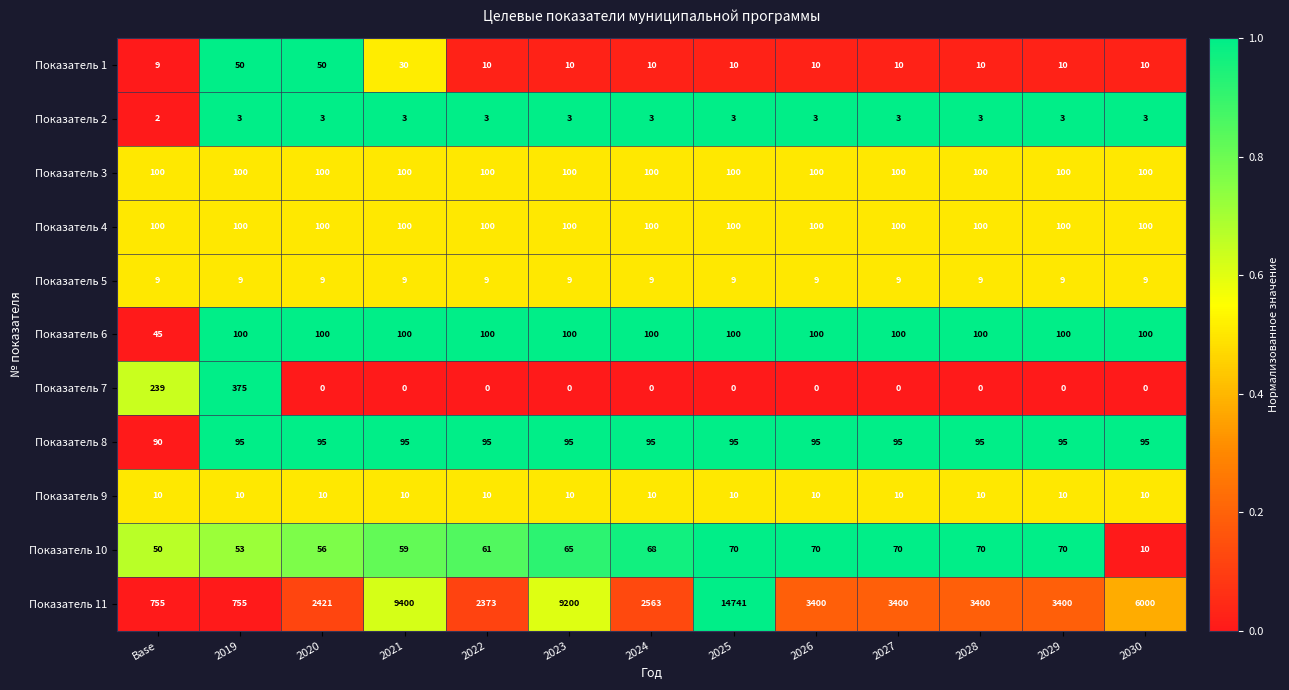

What is the difference between the highest and lowest values at 2026?

3400